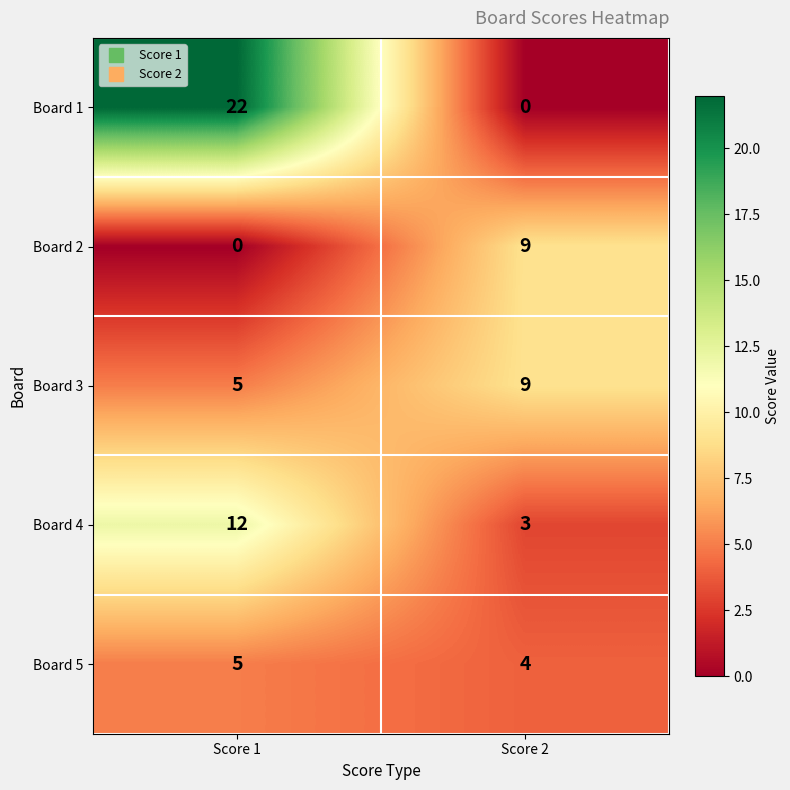

What is the total value across all series at Score 1?

44